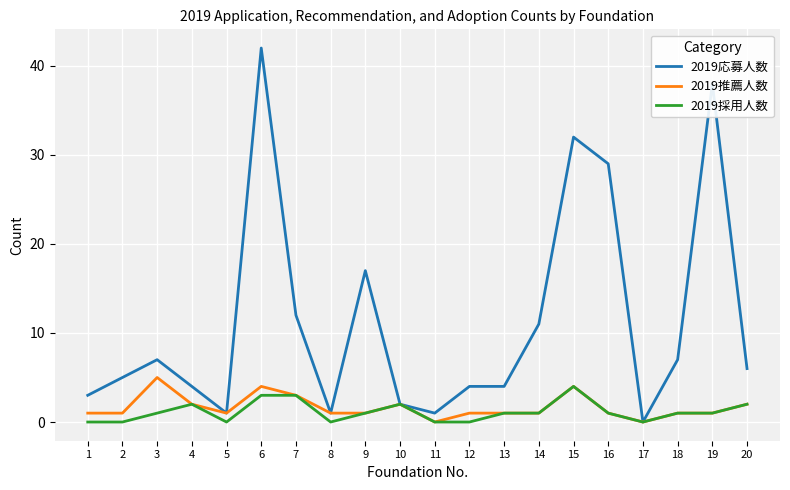

Which series changed the most between 8 and 13?

2019応募人数